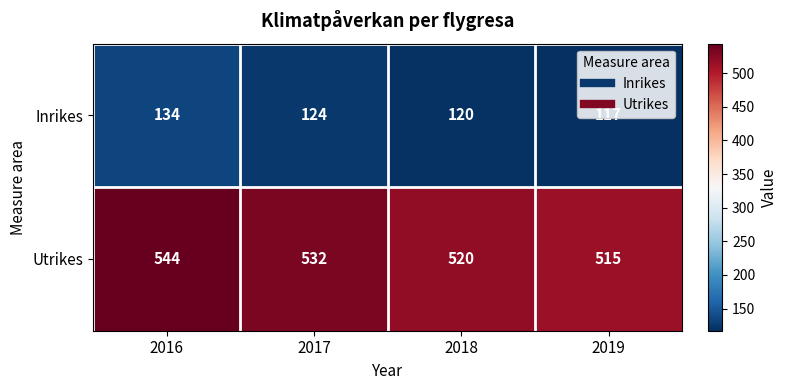

At 2016, list the series in order from smallest to largest.

Inrikes, Utrikes